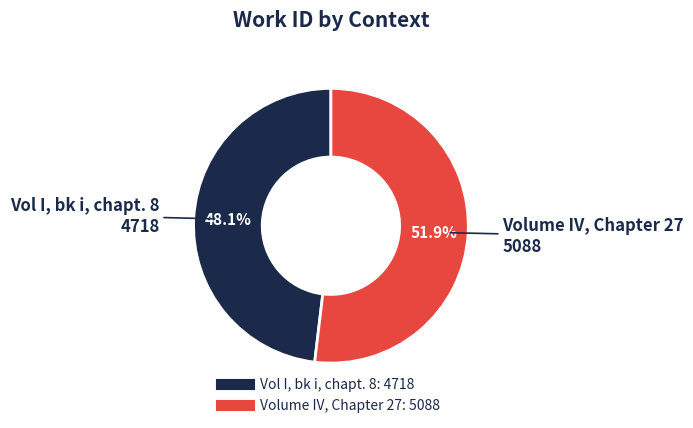

Which category has the smallest portion of the pie?

Vol I, bk i, chapt. 8